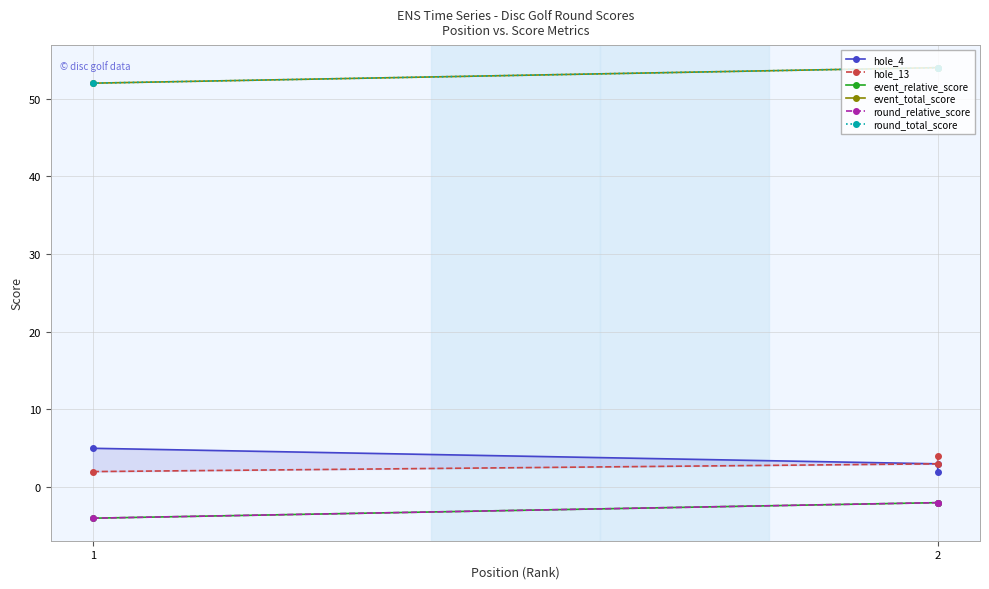

Is it true that round_total_score equals 54 at 2?

True